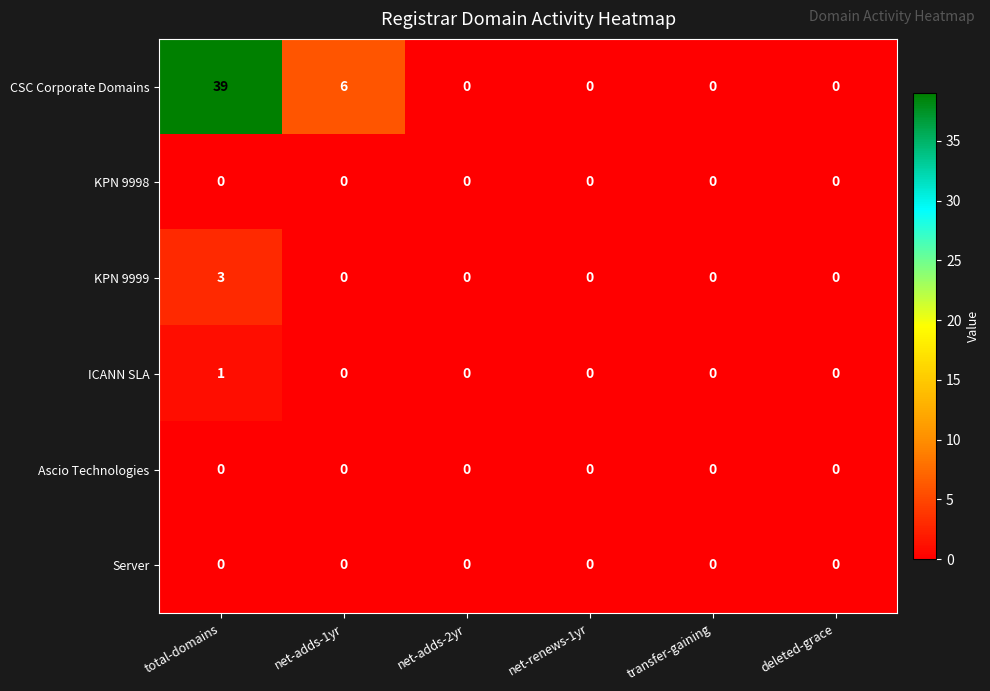

What is the total value across all series at total-domains?

43